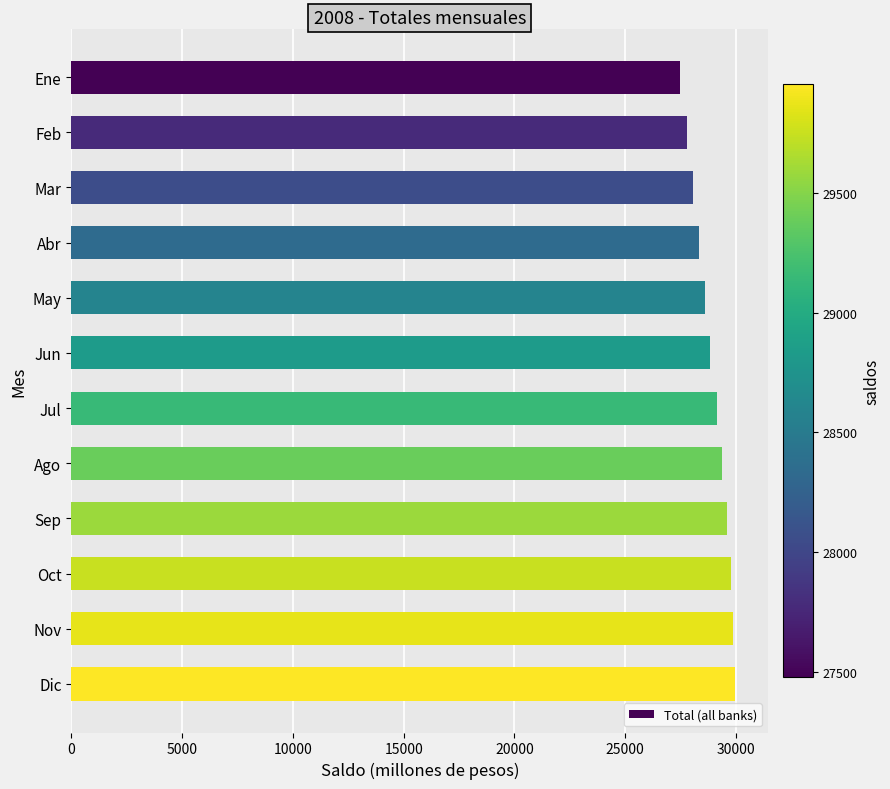

Approximately how many times larger is the value at Sep compared to Jul?

1.0